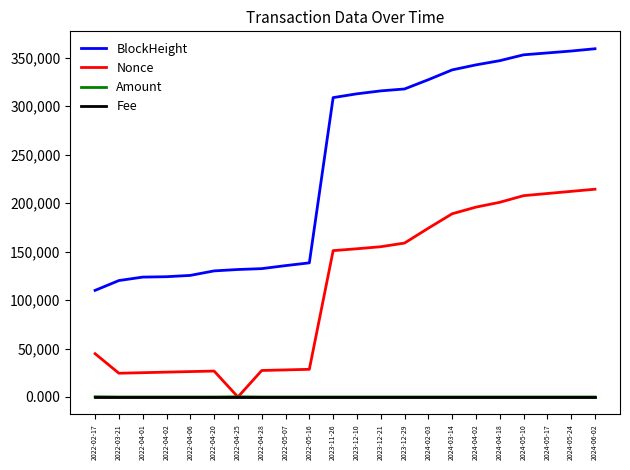

Which series has the widest spread of values?

BlockHeight